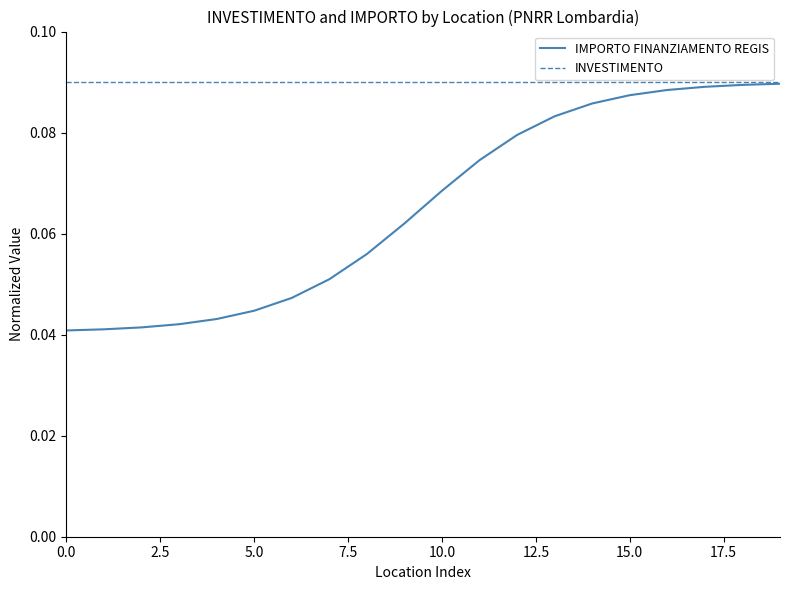

Rank the series by their average value, from lowest to highest.

IMPORTO FINANZIAMENTO REGIS, INVESTIMENTO